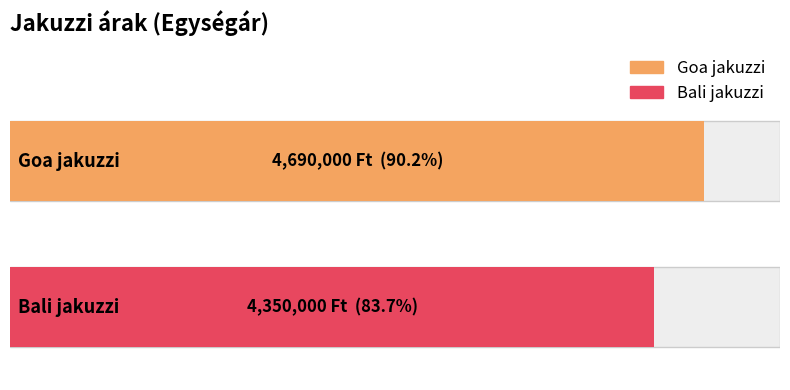

What is the difference between the values at Bali jakuzzi and Goa jakuzzi?

340000